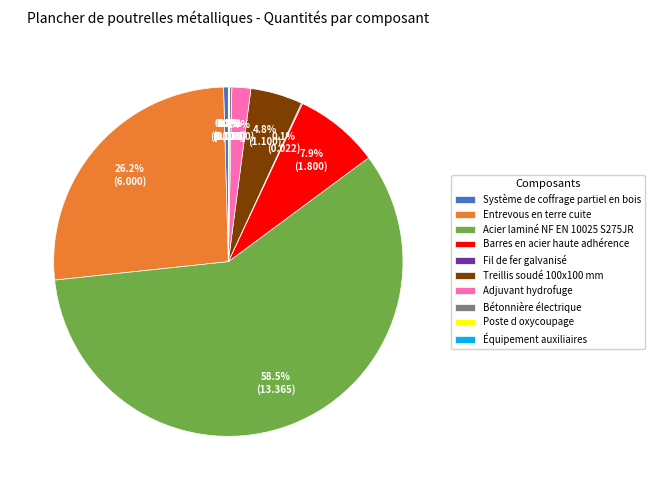

Which slice is the largest?

Acier laminé NF EN 10025 S275JR